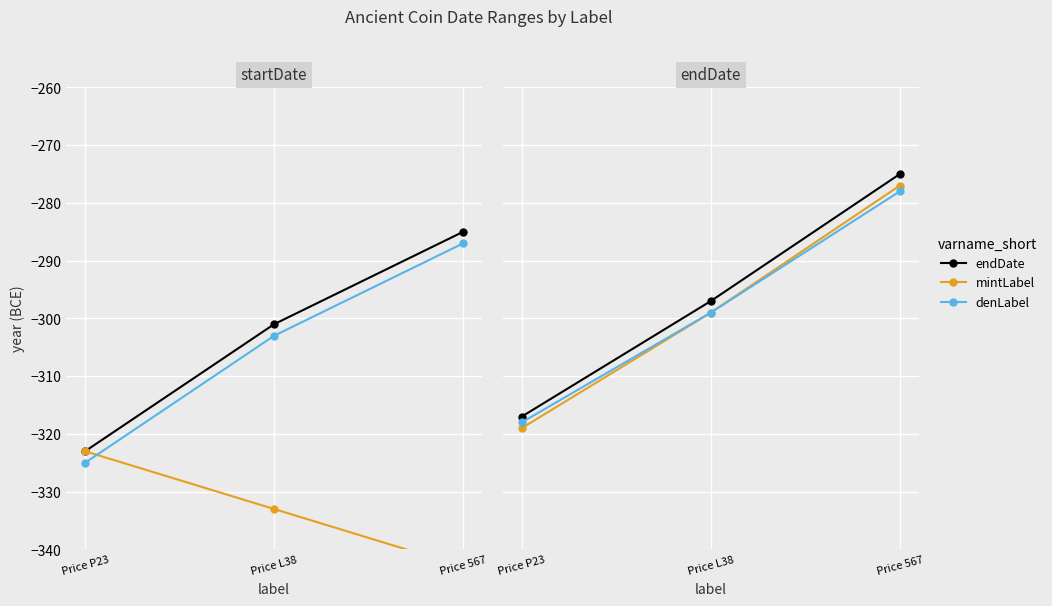

List the labels in order of denLabel value, smallest first.

Price P23, Price L38, Price 567